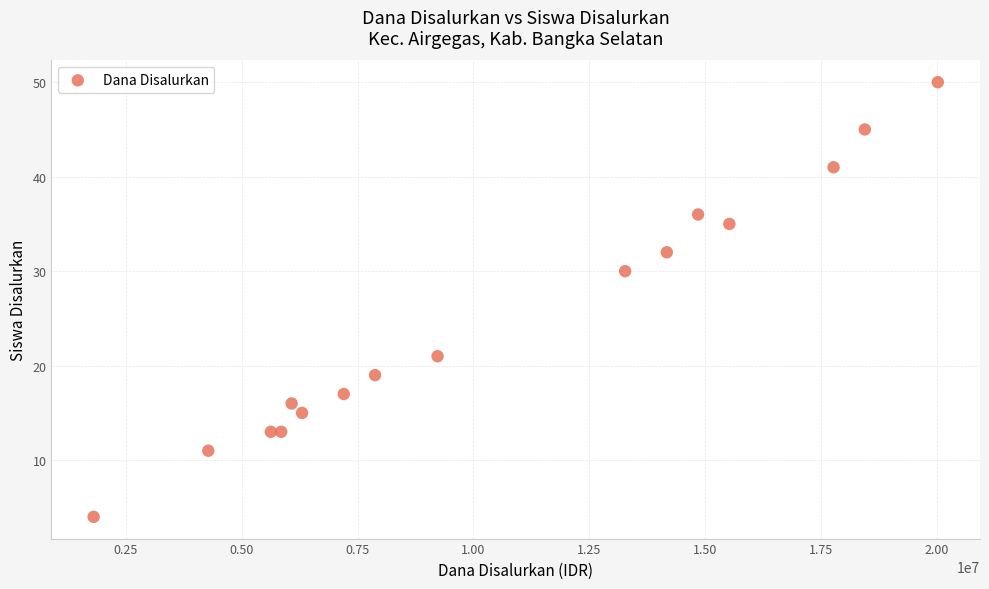

What is the range of X values (max minus min)?

18225000